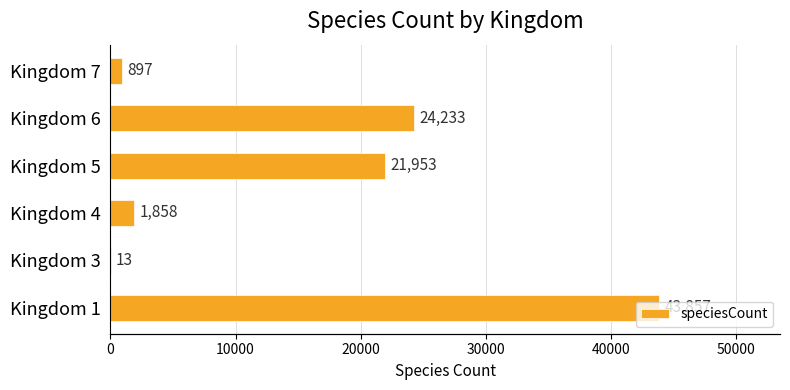

Count the number of values greater than 21953.

2